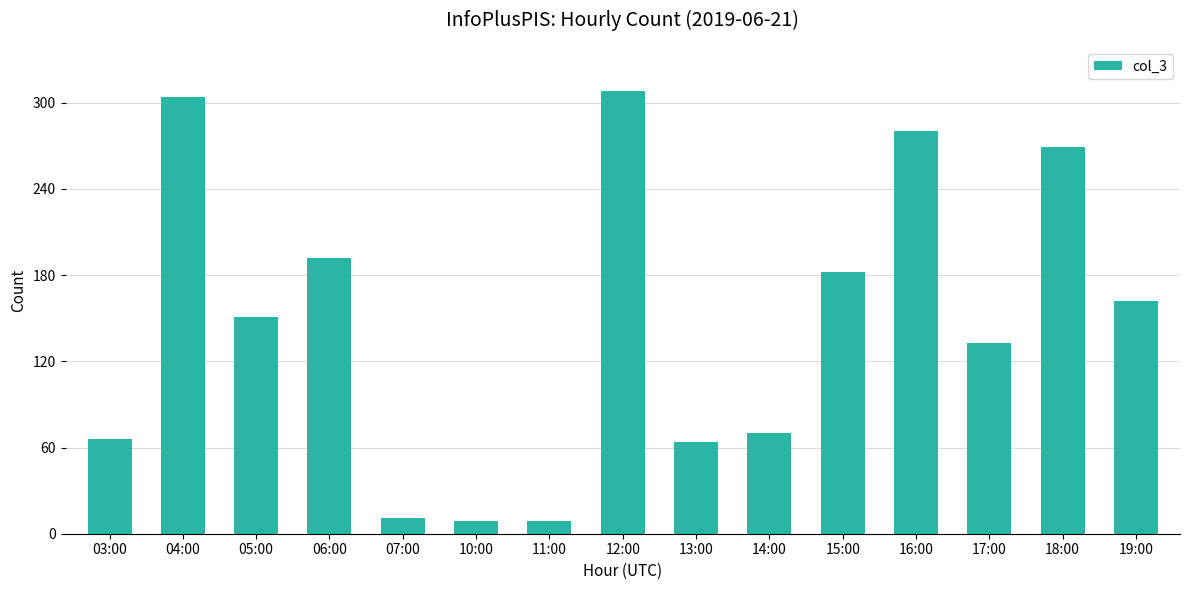

Between 05:00 and 04:00, which is larger?

04:00